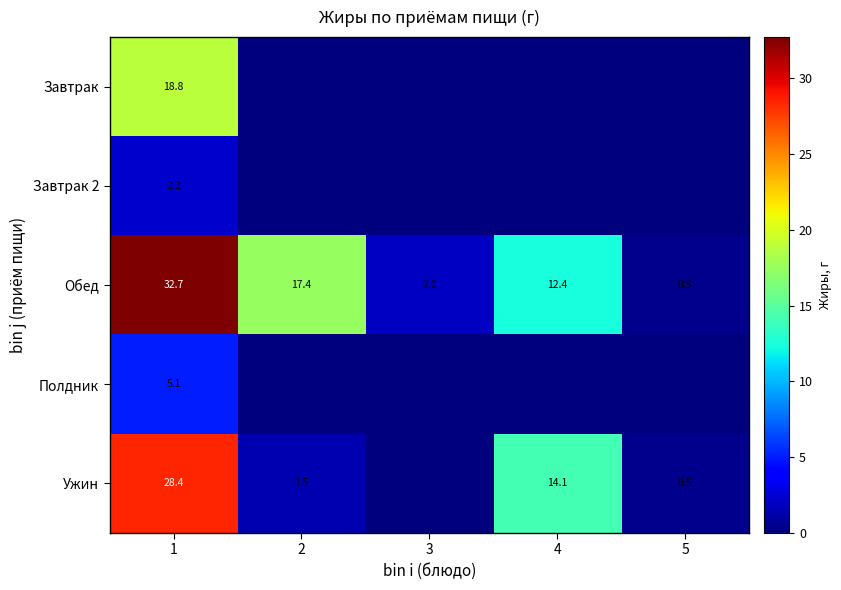

Is it true that Ужин equals 0.3 at 5?

False